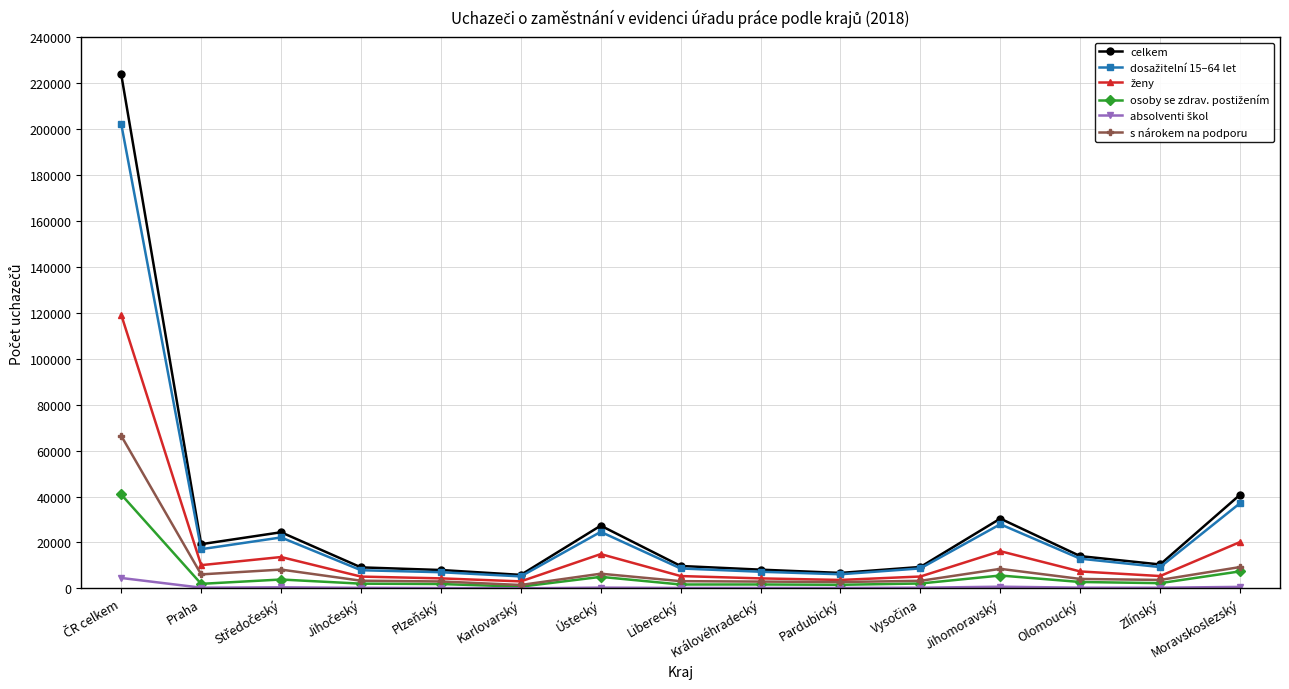

Where is the first local minimum for celkem?

Praha